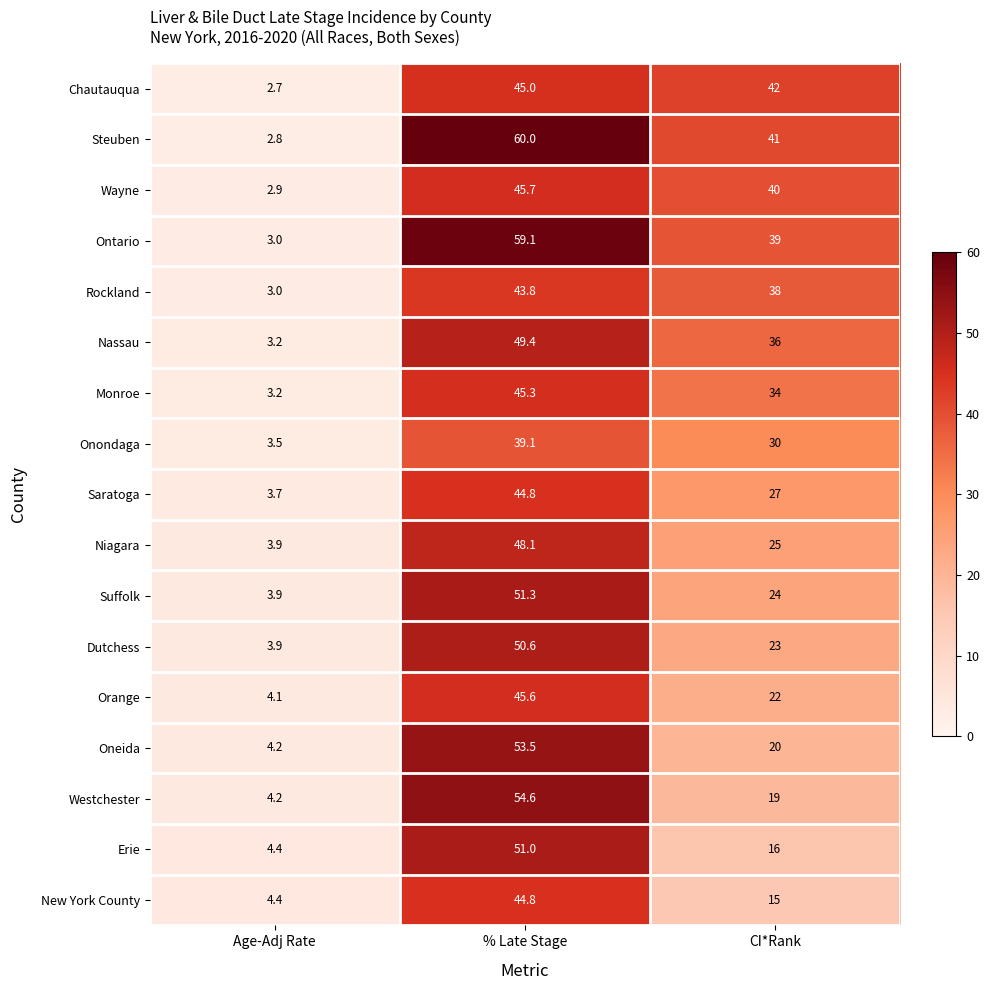

What is the difference between the Wayne values at CI*Rank and % Late Stage?

5.7